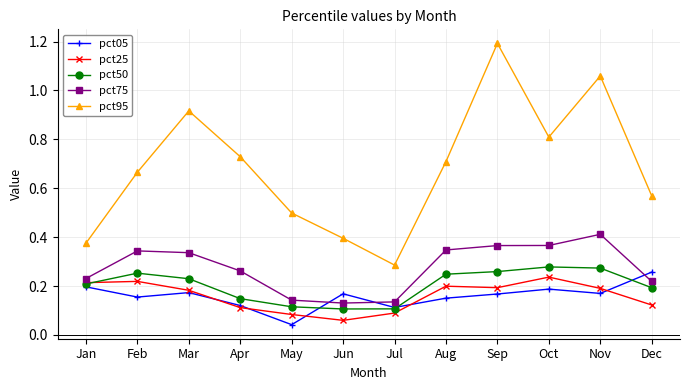

The pct25 series shows 0.2 at Sep. True or false?

True